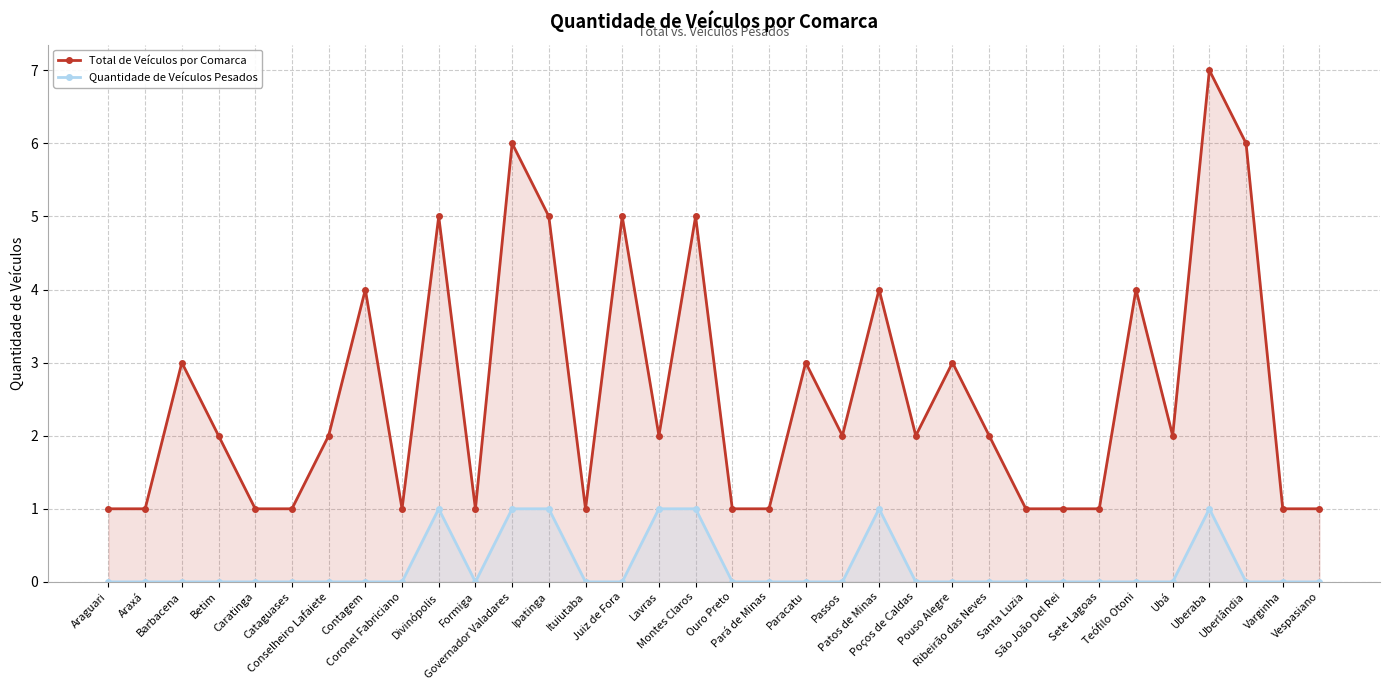

The Total de Veículos por Comarca series shows 1 at Lavras. True or false?

False